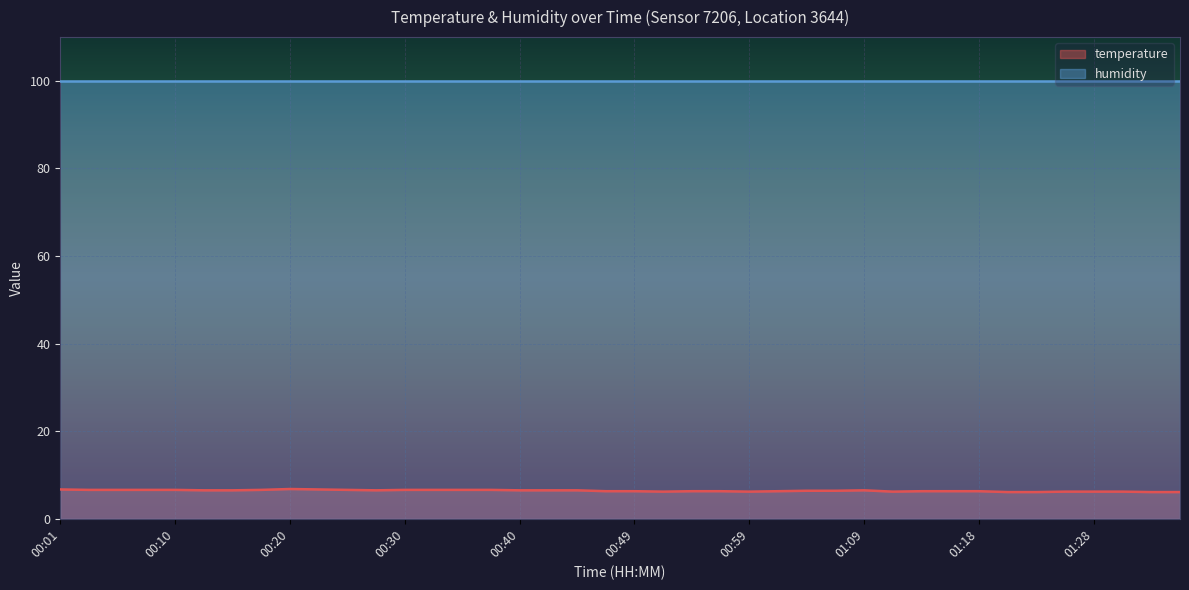

Count the values in the range 6 to 7.

40